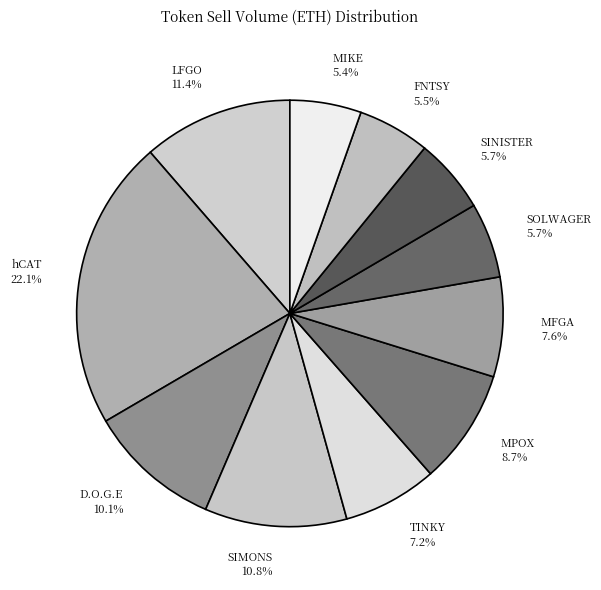

Is there any slice that represents more than half of the pie?

No